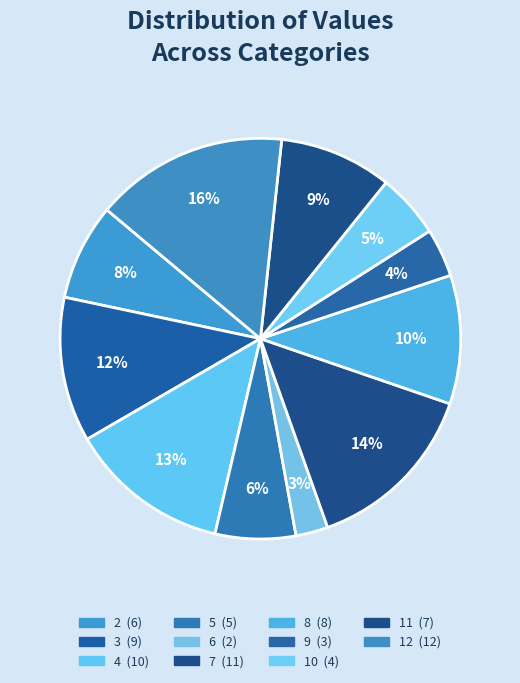

To the nearest percent, what portion does 6 represent?

3%